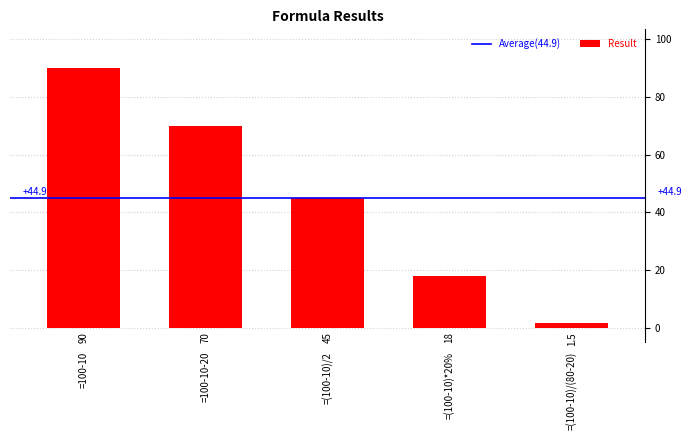

List the labels in order of value, smallest first.

=(100-10)/(80-20), =(100-10)*20%, =(100-10)/2, =100-10-20, =100-10